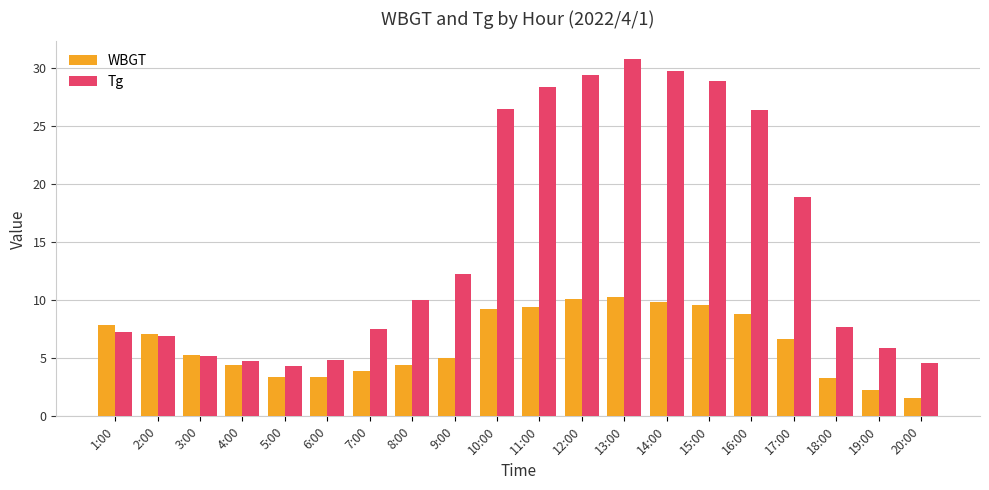

Between 10:00 and 14:00, which series saw the biggest shift?

Tg